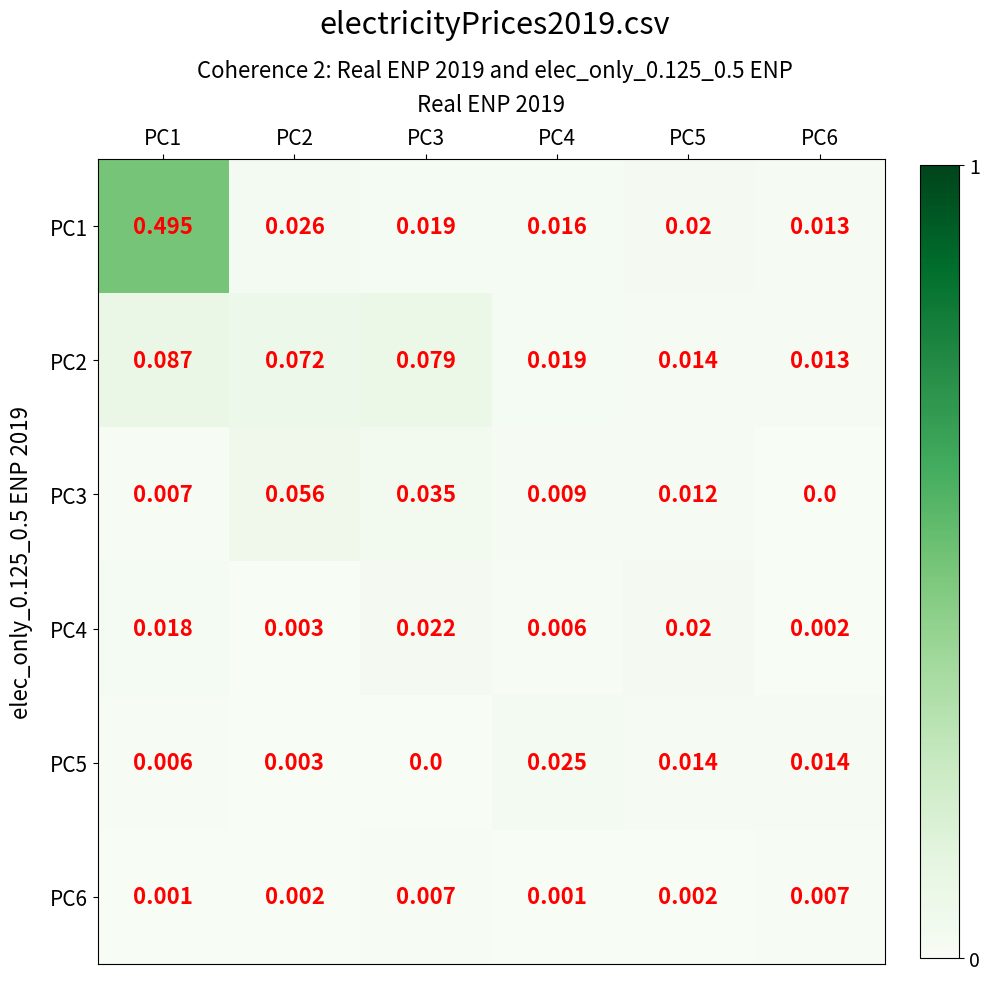

Is the value of PC1 at PC4 greater than the value of PC6 at PC3?

Yes